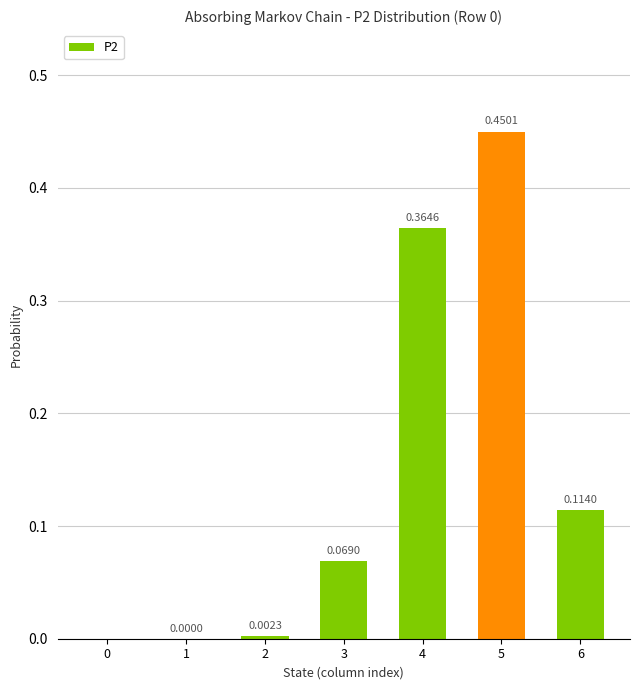

What is the change in value from 0 to 3?

+0.1